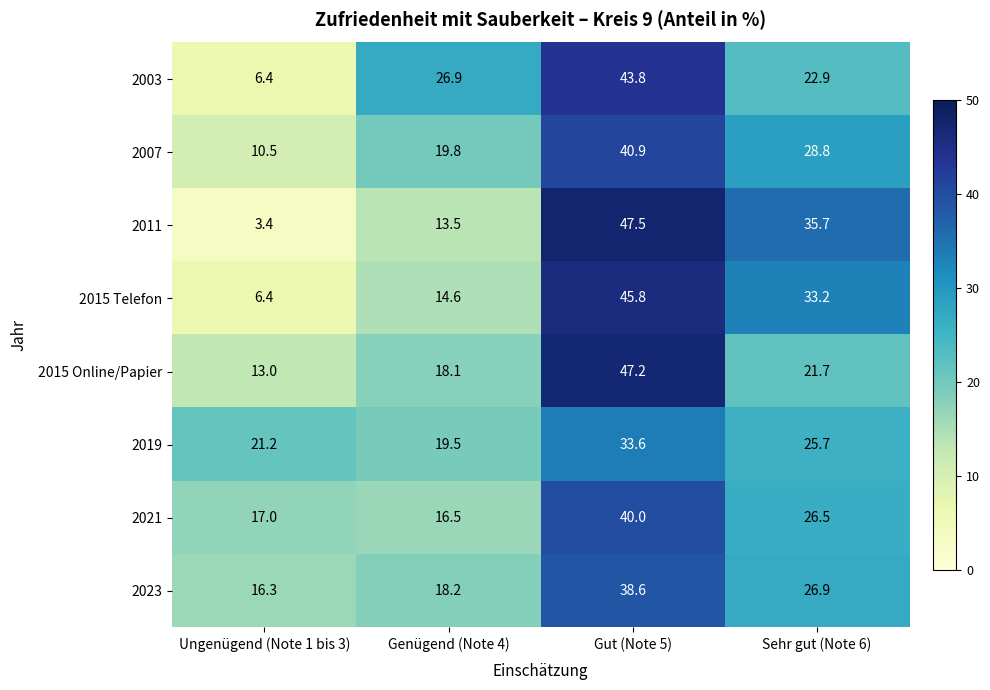

The value of 2015 Online/Papier at Sehr gut (Note 6) is 21.7. True or false?

True